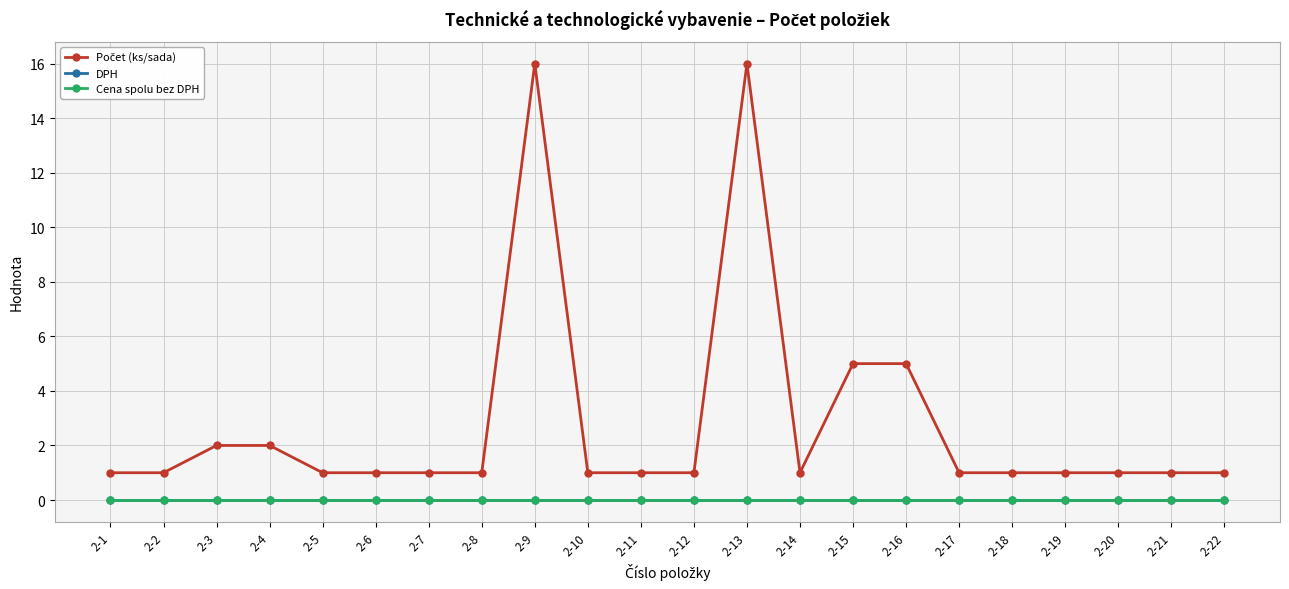

At which category is the sum across all series the highest?

2-9